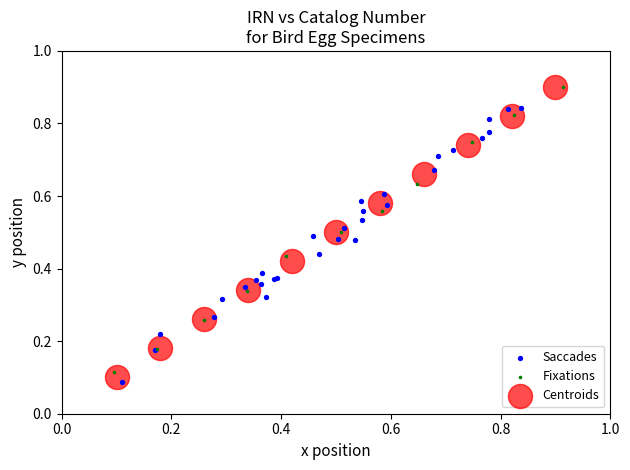

What are all the series names shown in the legend?

Saccades, Fixations, Centroids